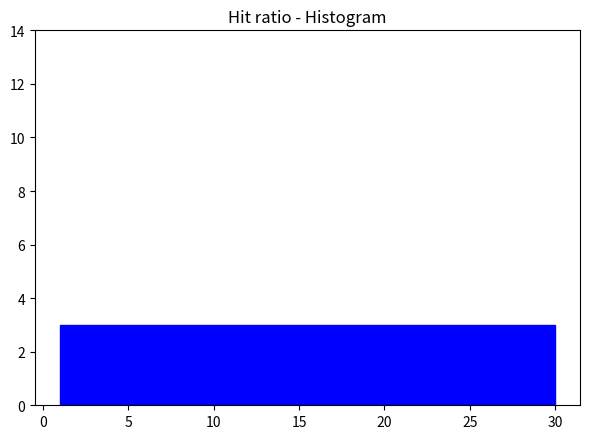

Reading left to right, transcribe this chart: for each bar, give the range it covers on the x-axis and its height. Neither the bar edges nor the heights are printed on the chart, so give them approximately, as read against the axes.

1.0 to 3.9: 3
3.9 to 6.8: 3
6.8 to 9.7: 3
9.7 to 12.6: 3
12.6 to 15.5: 3
15.5 to 18.4: 3
18.4 to 21.3: 3
21.3 to 24.2: 3
24.2 to 27.1: 3
27.1 to 30.0: 3